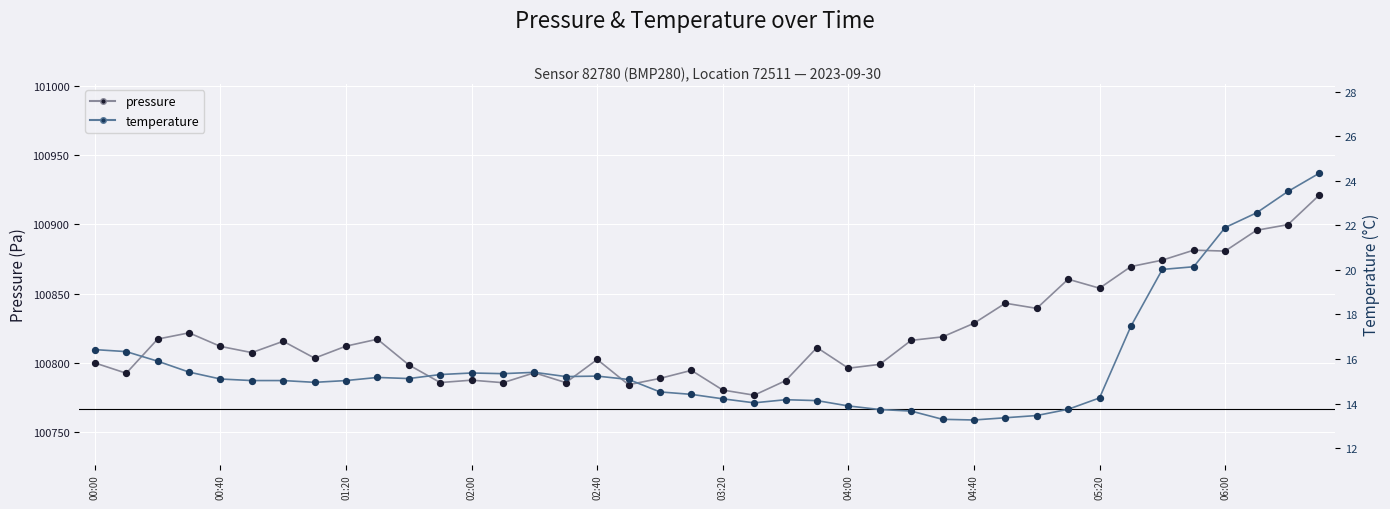

Which series has the largest total across all categories?

pressure